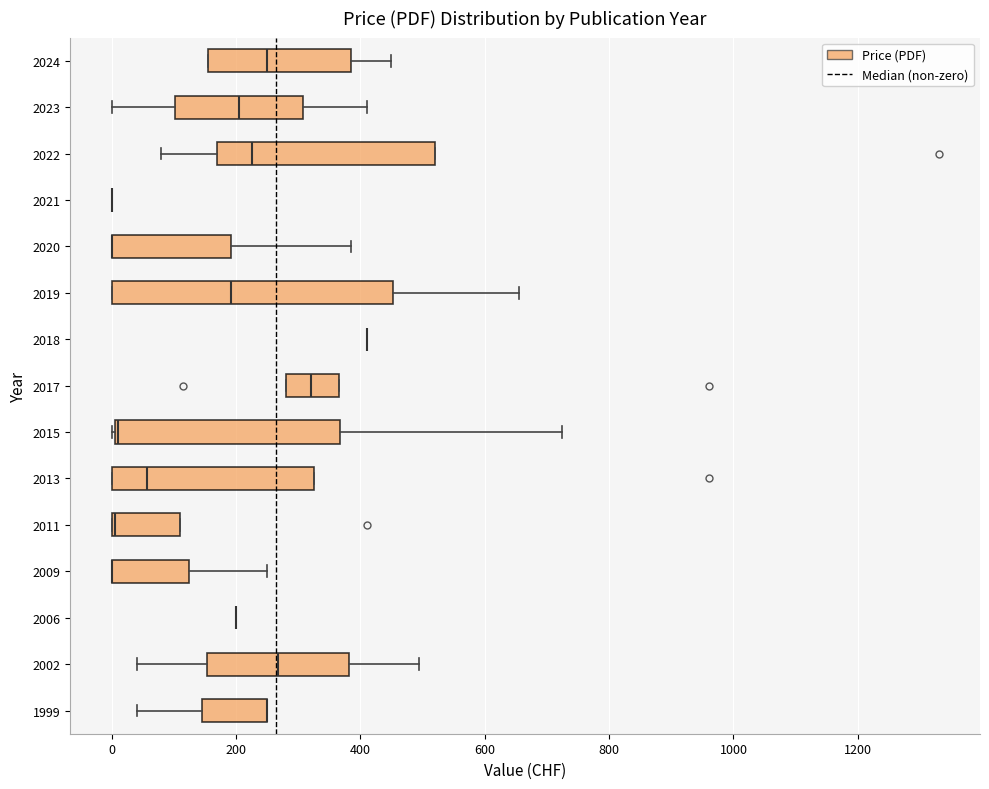

Reading bottom to top, read every box against the x-axis: the position of its median line, the range the box covers, and the ends of its whiskers. The values are not printed on the chart, so give them approximately, as read against the axis.

1999: median 260 (drawn on the box's right edge), box 140 to 260, whiskers 40 to 260
2002: median 260, box 160 to 380, whiskers 40 to 500
2006: box collapsed to a line at 200, whiskers 200 to 200
2009: median 0 (drawn on the box's left edge), box 0 to 120, whiskers 0 to 260
2011: median 0 (drawn on the box's left edge), box 0 to 120, whiskers 0 to 120
2013: median 60, box 0 to 320, whiskers 0 to 320
2015: median 20 (drawn on the box's left edge), box 0 to 360, whiskers 0 to 720
2017: median 320, box 280 to 360, whiskers 280 to 360
2018: box collapsed to a line at 420, whiskers 420 to 420
2019: median 200, box 0 to 460, whiskers 0 to 660
2020: median 0 (drawn on the box's left edge), box 0 to 200, whiskers 0 to 380
2021: box collapsed to a line at 0, whiskers 0 to 0
2022: median 220, box 180 to 520, whiskers 80 to 520
2023: median 200, box 100 to 300, whiskers 0 to 420
2024: median 260, box 160 to 380, whiskers 160 to 460